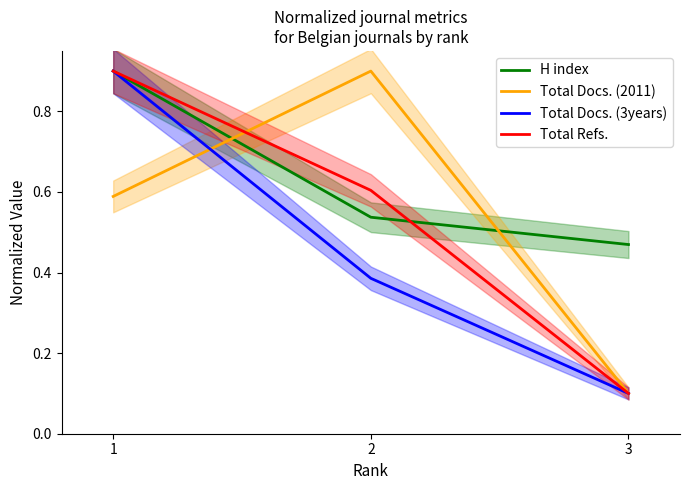

How many lines are shown in the chart?

4